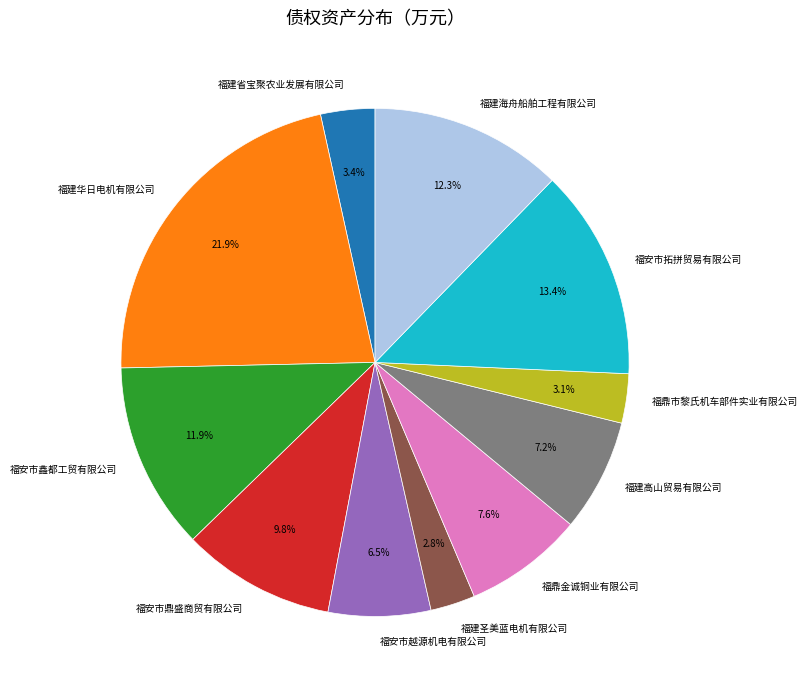

What percentage is the 福鼎金诚铜业有限公司 slice, to the nearest percent?

8%